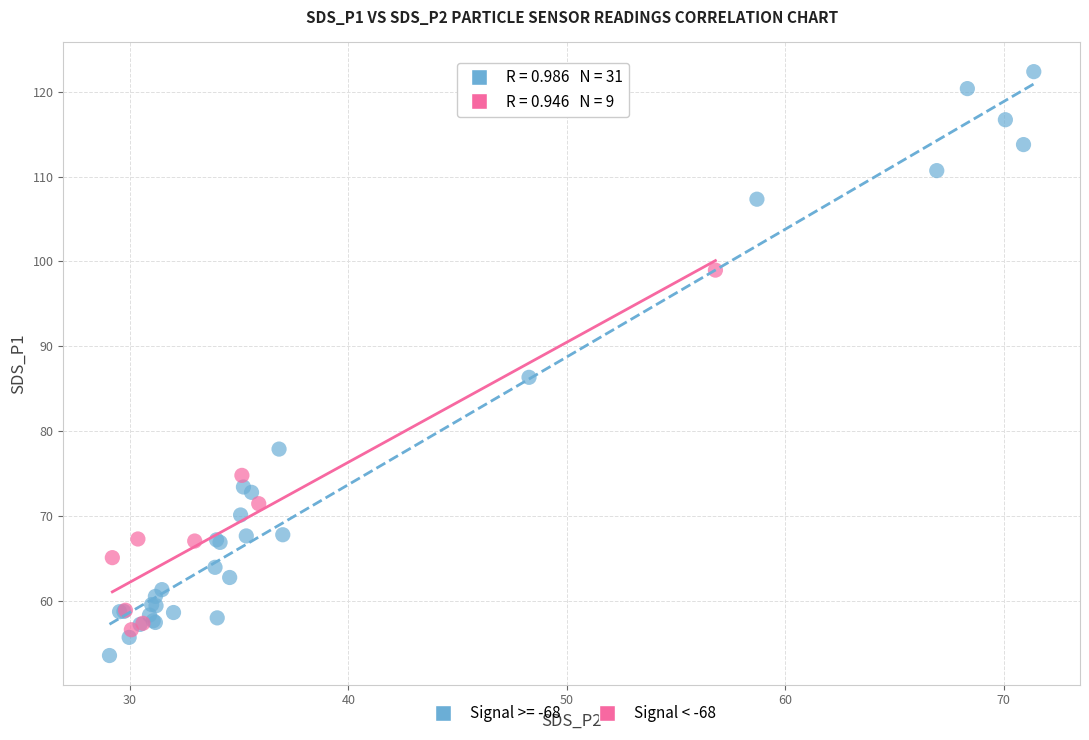

Which series reaches the maximum Y coordinate?

Signal >= -68